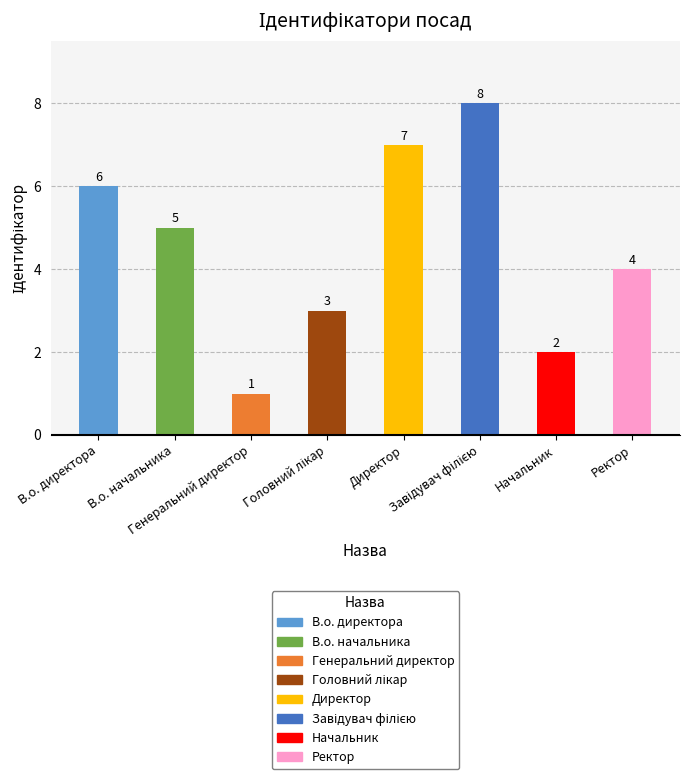

At which label does the data first exceed 5?

В.о. директора